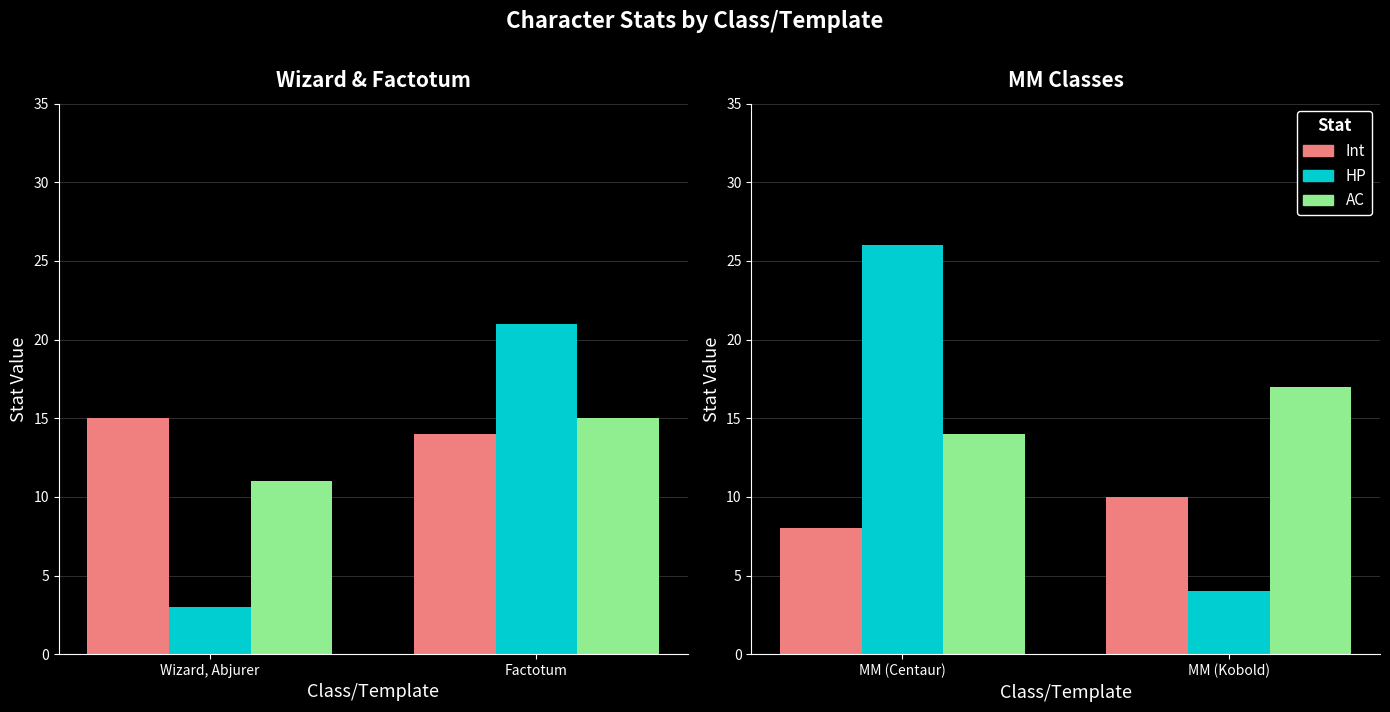

What are all the series names shown in the legend?

Int, HP, AC